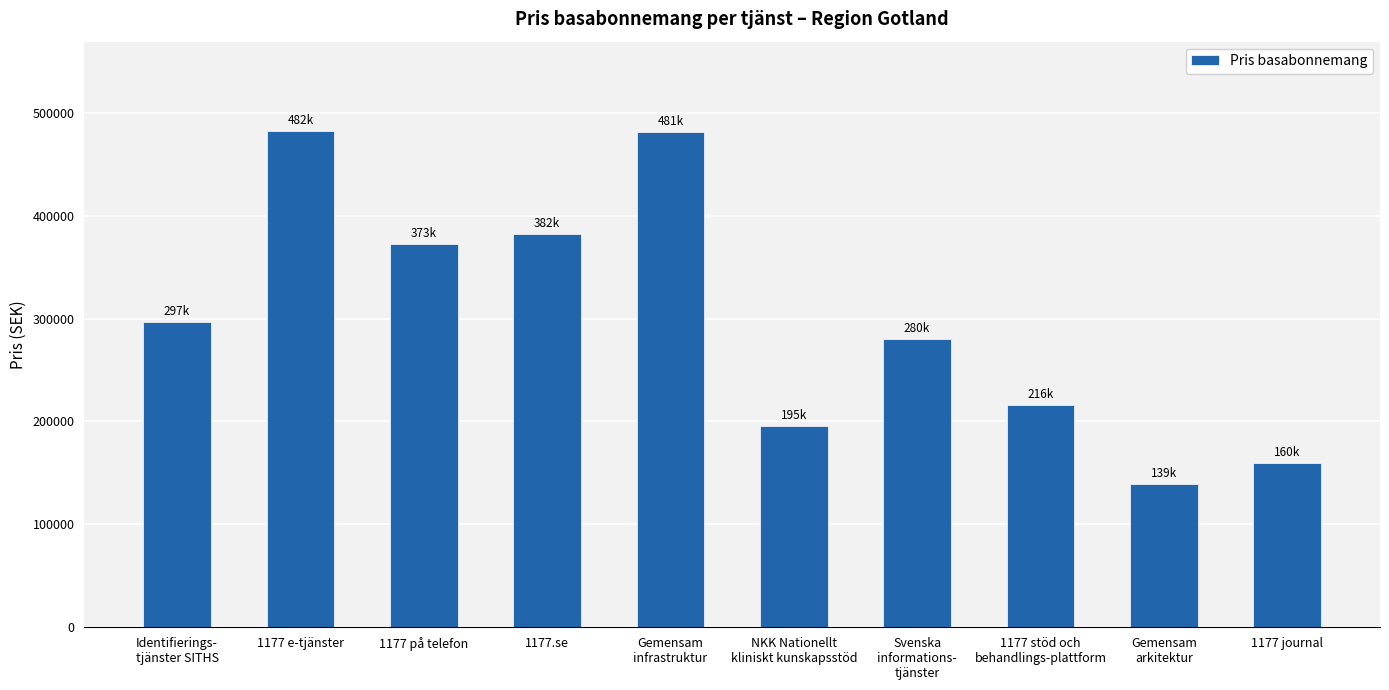

What is the value of the 2nd bar from the left?

482224.0